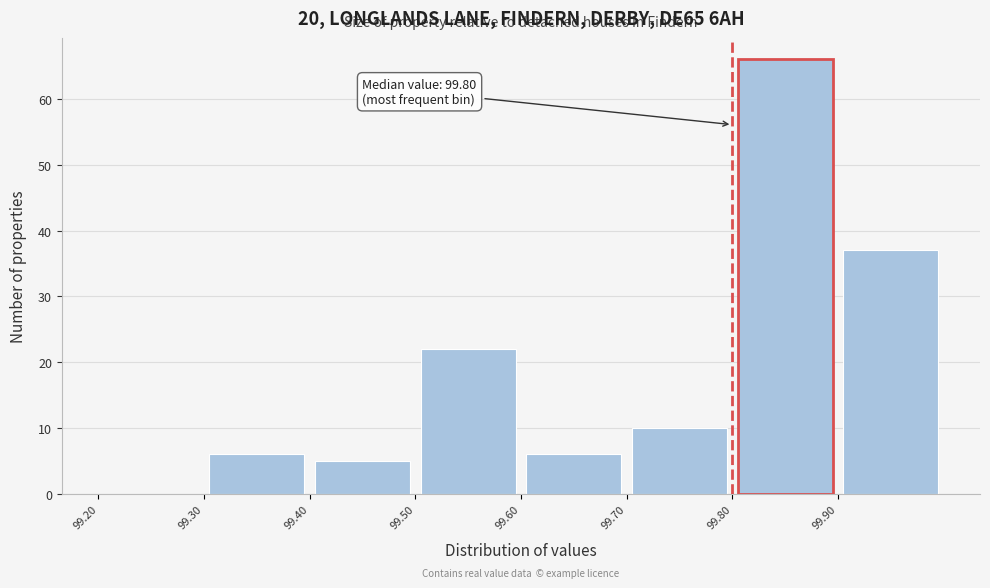

Over which range of the x-axis is the bar tallest?

99.8 to 99.9